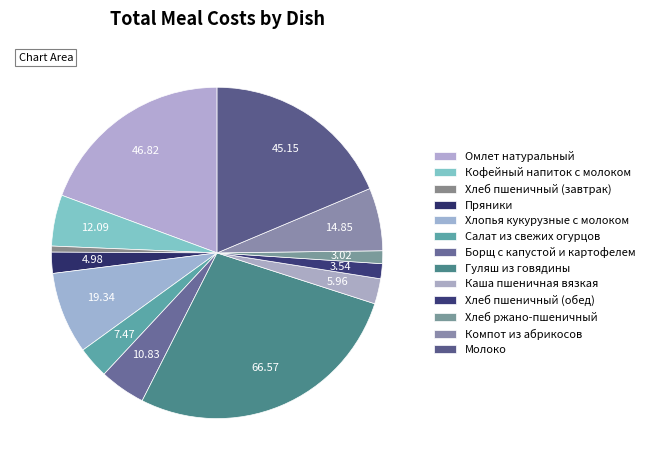

How many slices are in this pie chart?

13